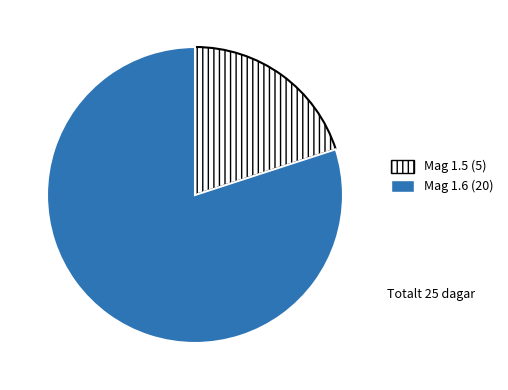

Is there a majority slice in this chart?

Yes